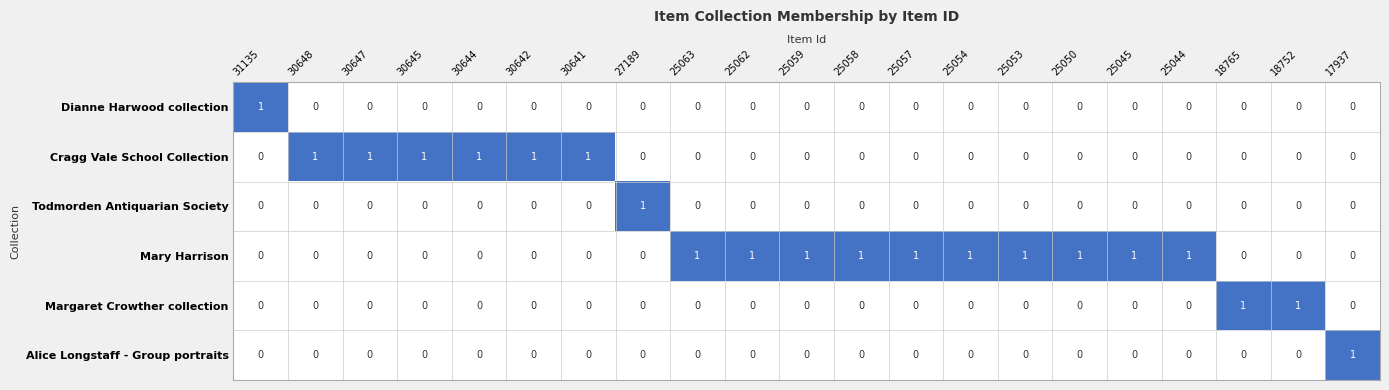

What is the spread (max minus min) of values at 18765?

1